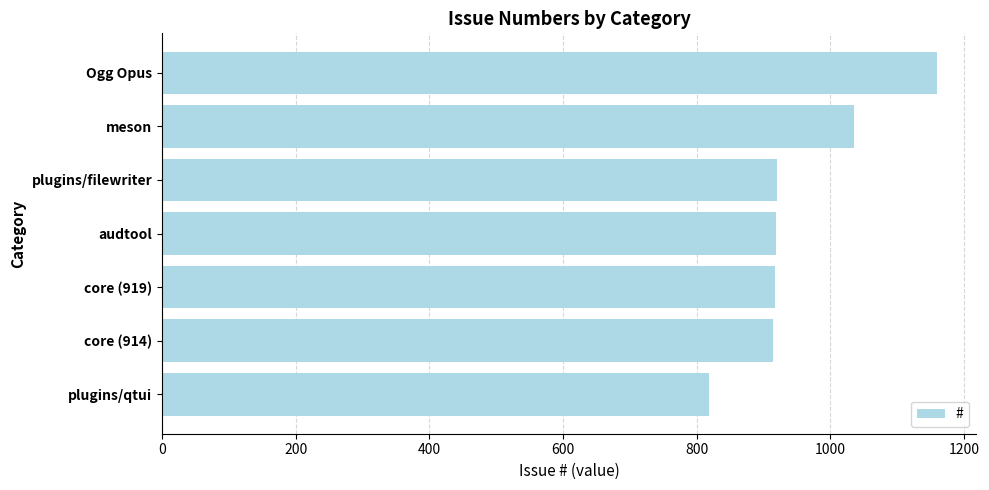

What is the change in value from meson to audtool?

-116